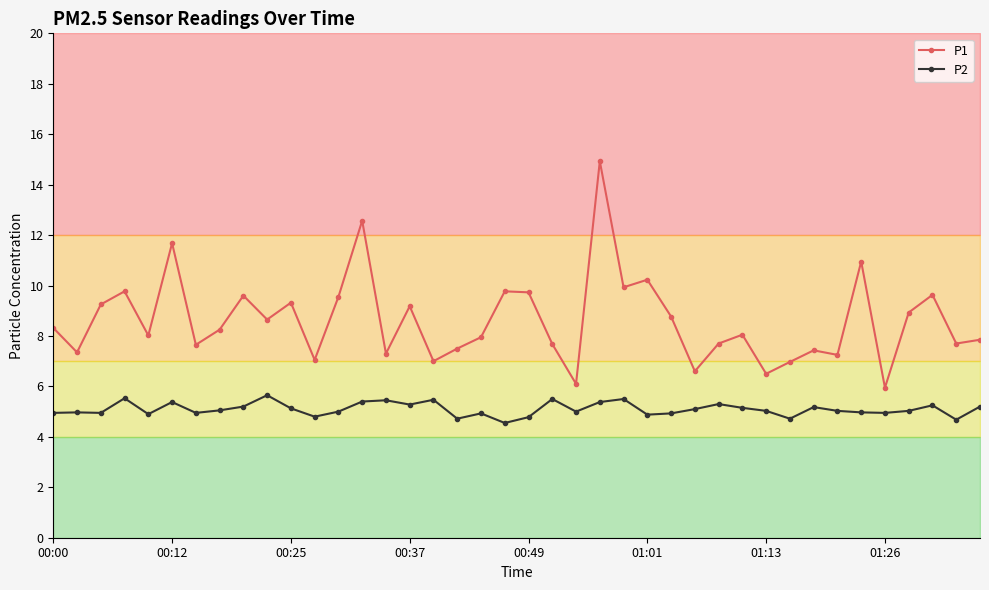

How many values in the P2 series are below 5?

16